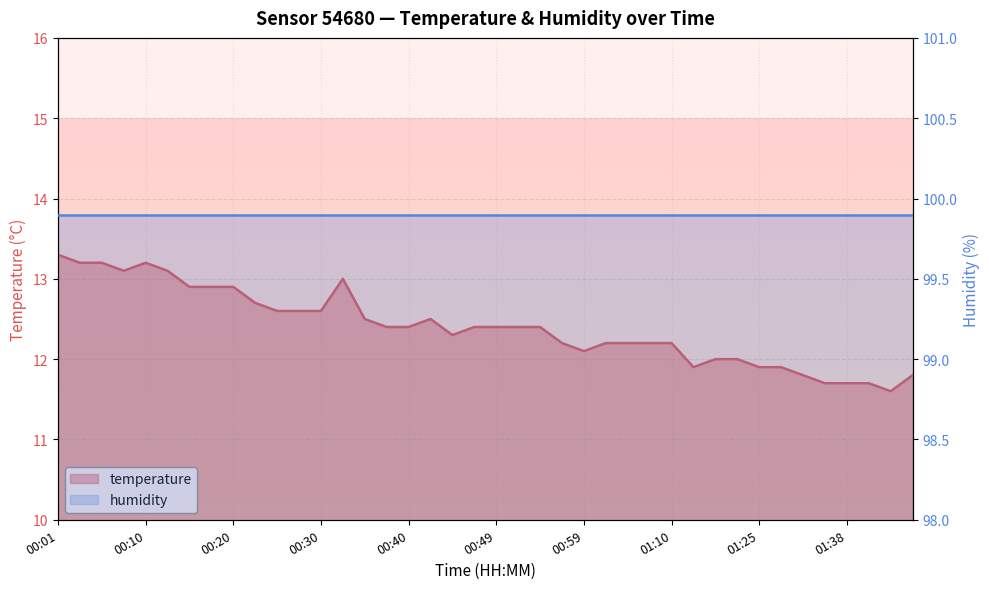

What is the average value?

12.4